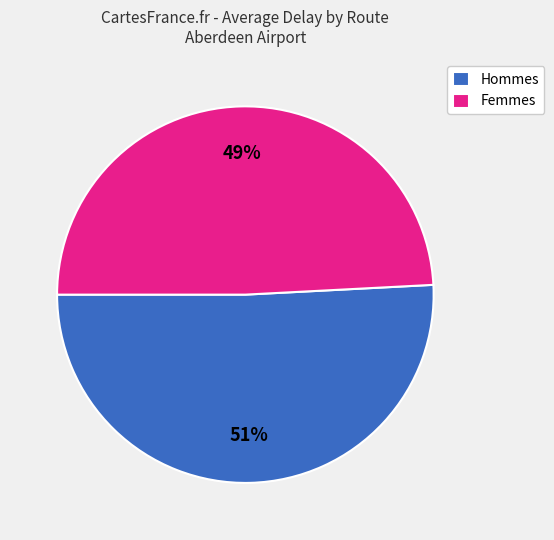

Approximately how many times larger is the value at Hommes compared to Femmes?

1.0